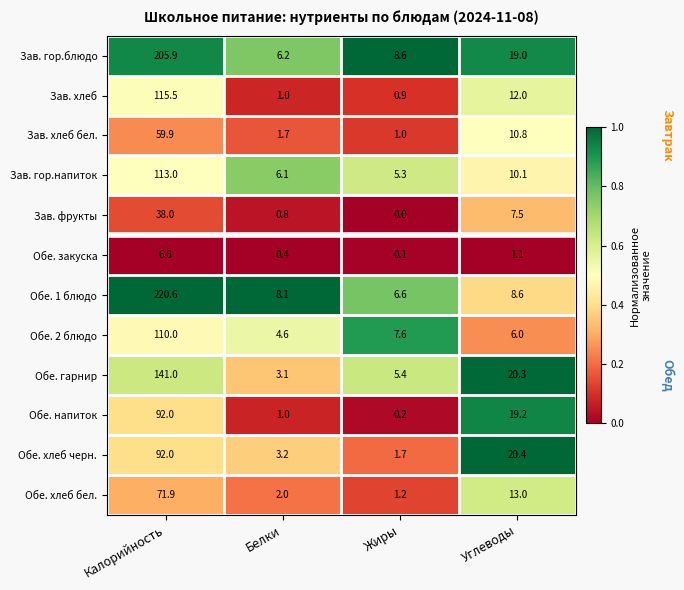

What is the spread (max minus min) of values at Калорийность?

214.0